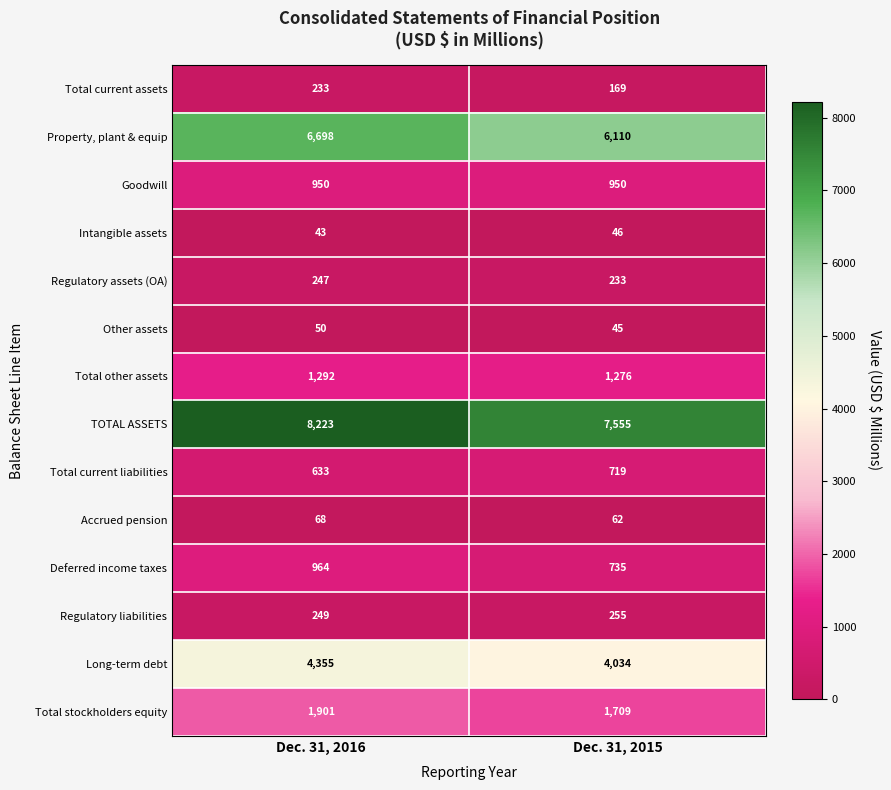

What is the difference between the Regulatory assets (OA) values at Dec. 31, 2016 and Dec. 31, 2015?

14